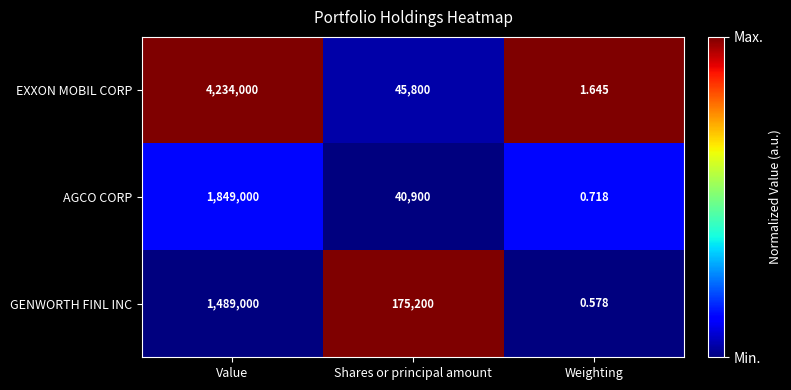

List the series in order of their peak value, lowest first.

GENWORTH FINL INC, AGCO CORP, EXXON MOBIL CORP